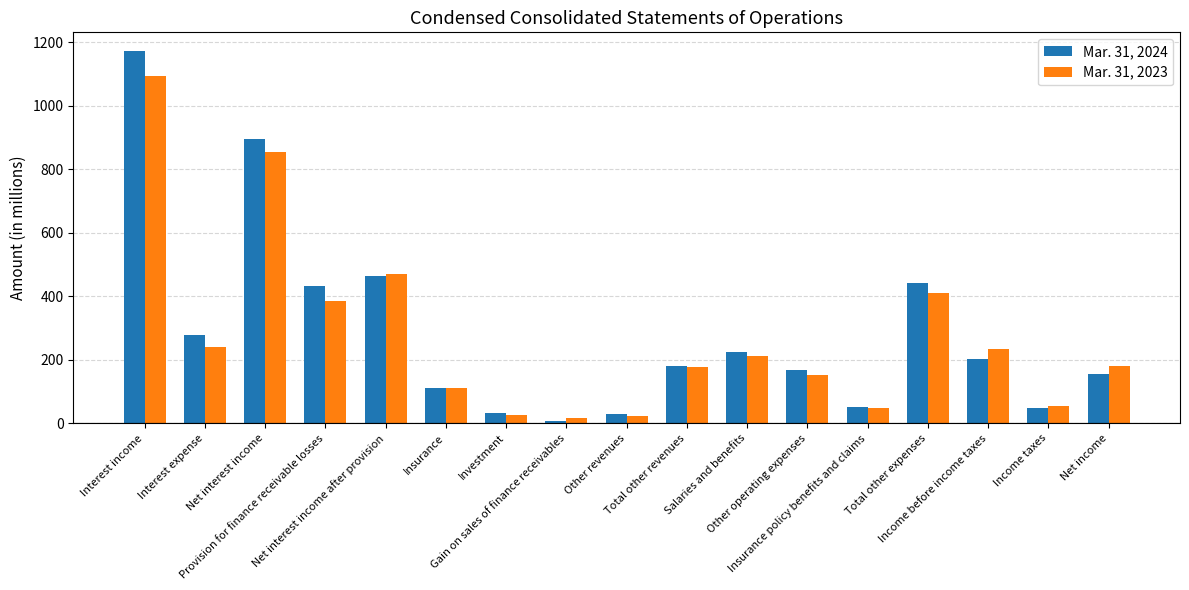

What position from the right is Total other expenses?

4